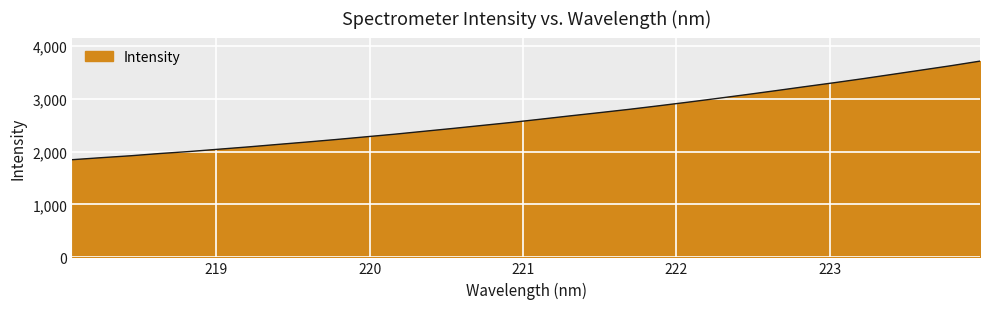

What is the greatest value displayed?

3710.0